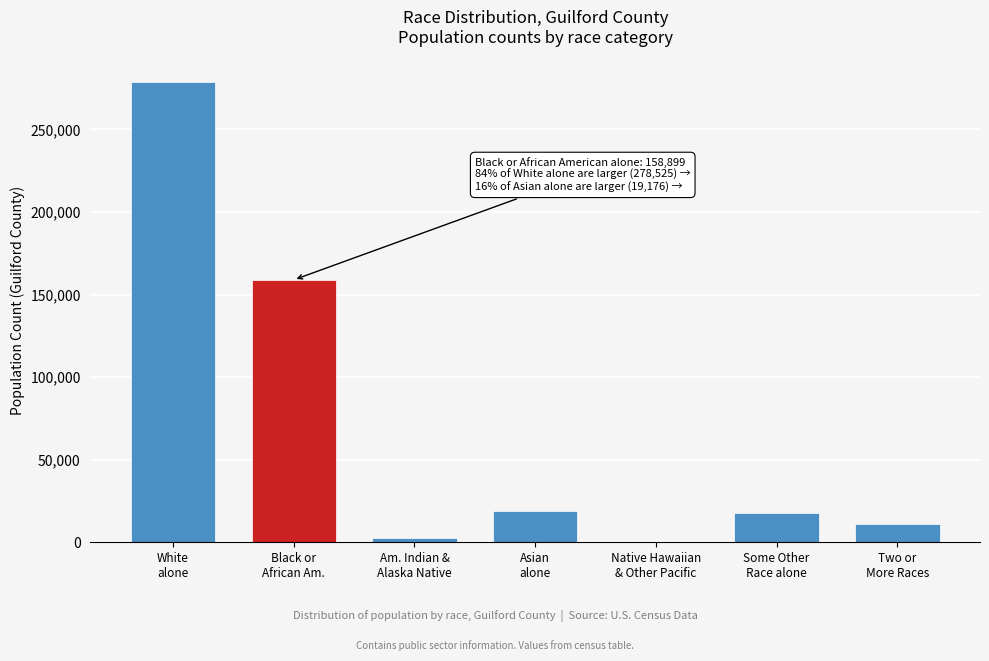

What is the maximum value shown in the chart?

278525